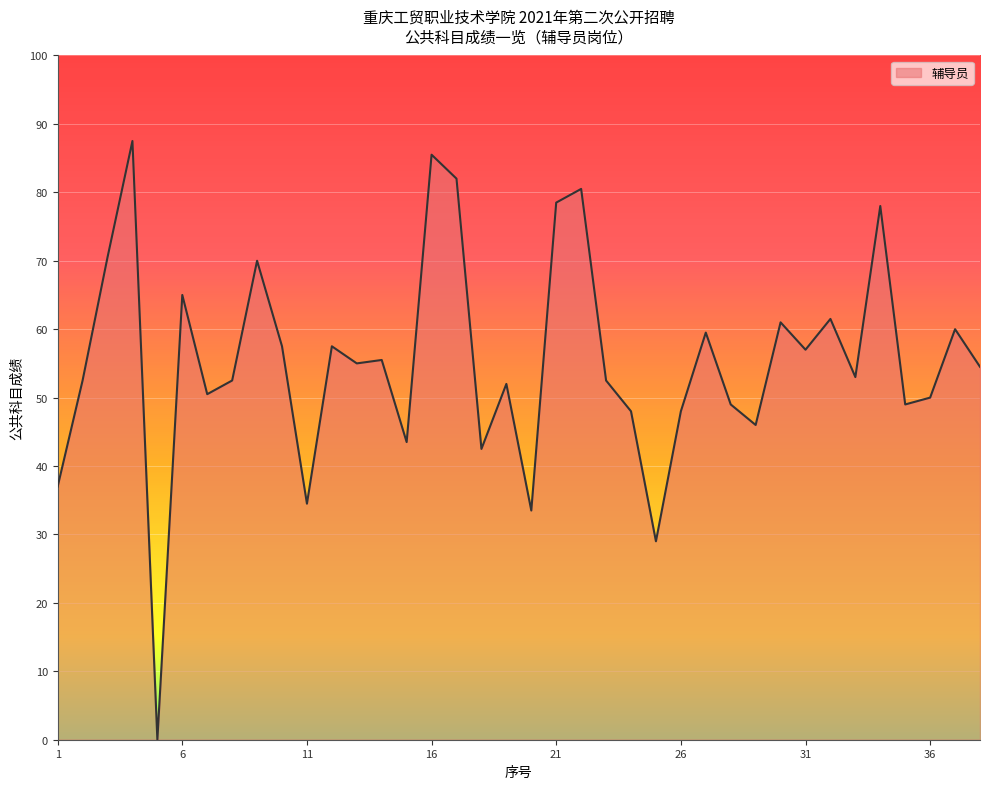

How many values exceed 54?

19